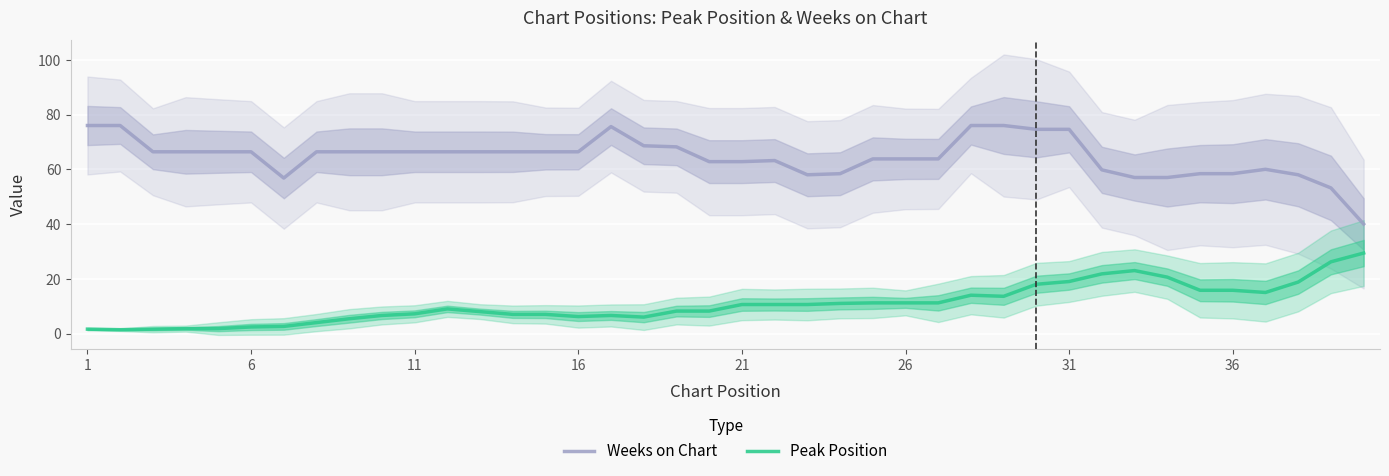

True or false: Weeks on Chart and Peak Position cross at least once.

False